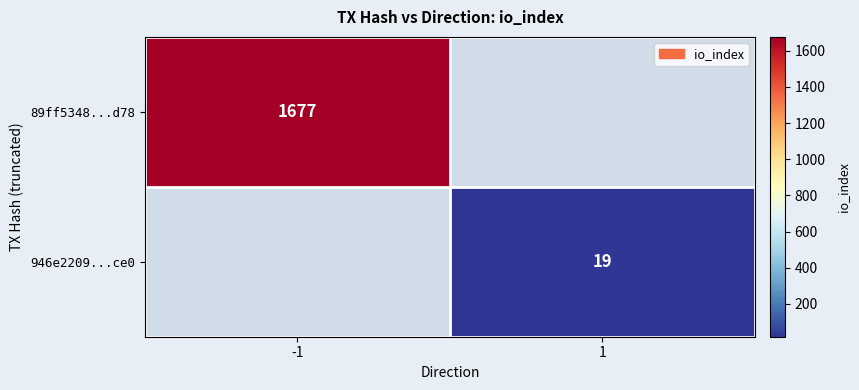

At how many categories does at least one series exceed 1489?

1